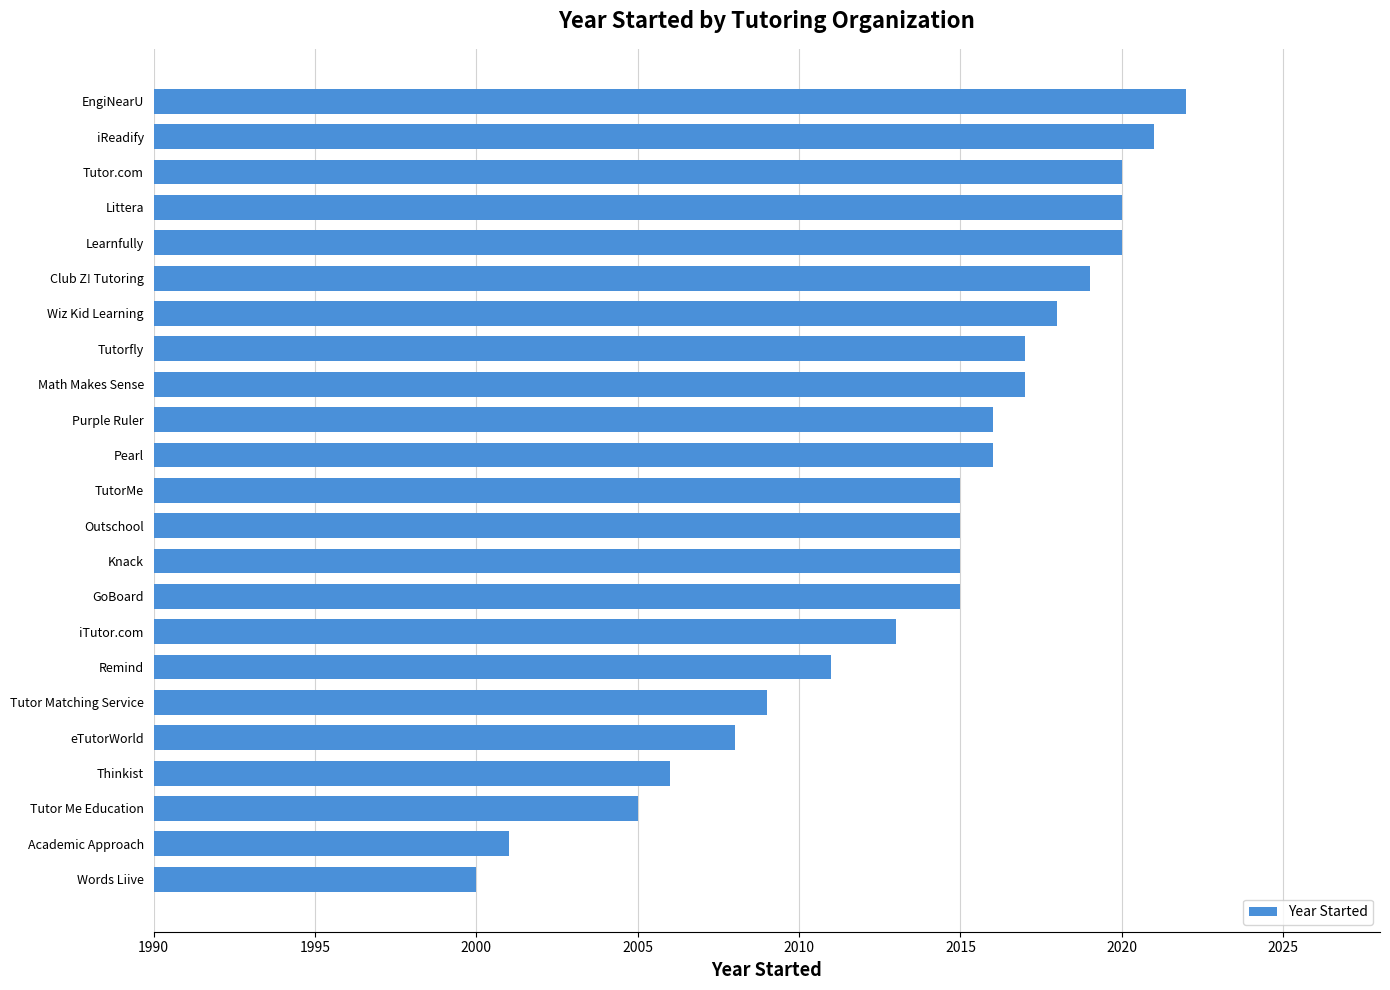

The chart shows a value of 1252 at iTutor.com. True or false?

False